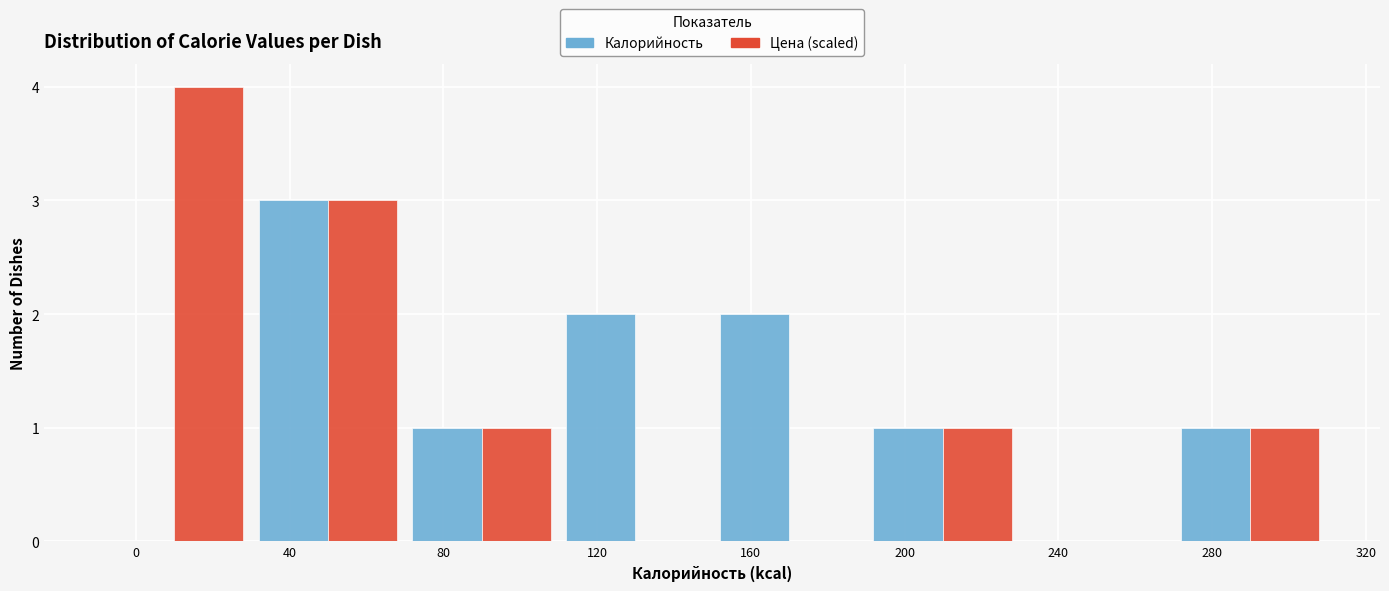

Is the value of Цена (scaled) at 160 greater than the value of Калорийность at 280?

No